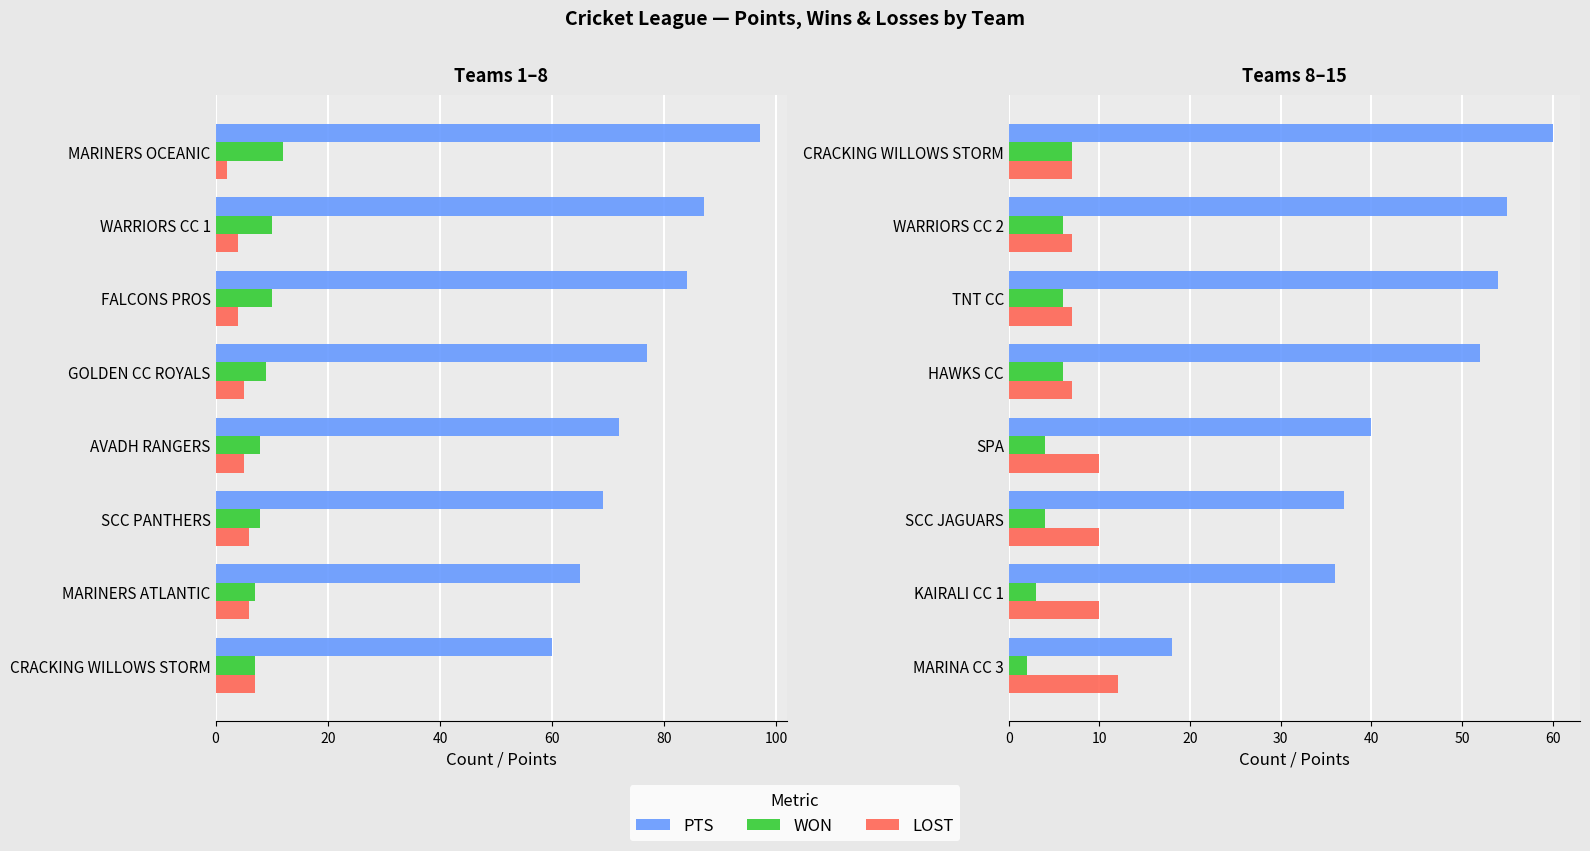

Which series has the widest spread of values?

PTS